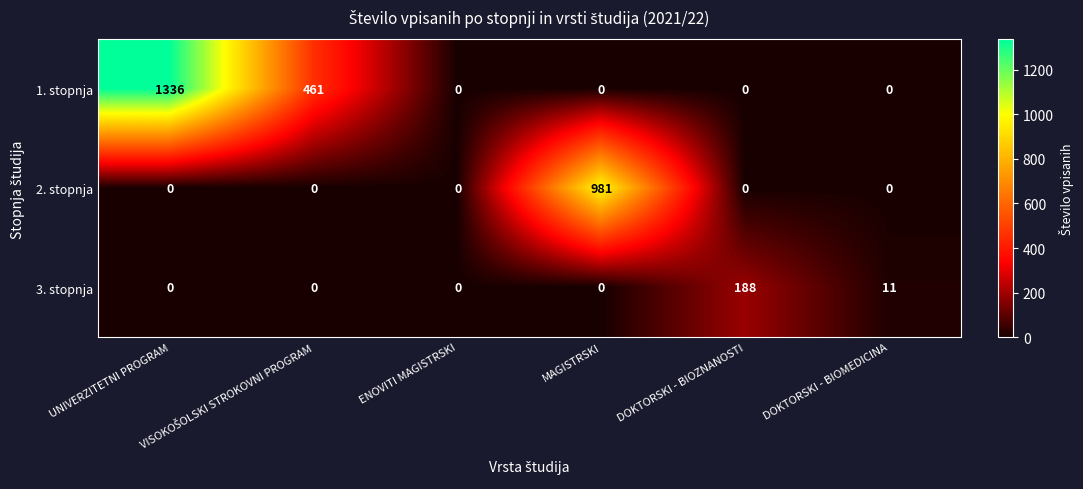

The 2. stopnja series shows 643 at UNIVERZITETNI PROGRAM. True or false?

False